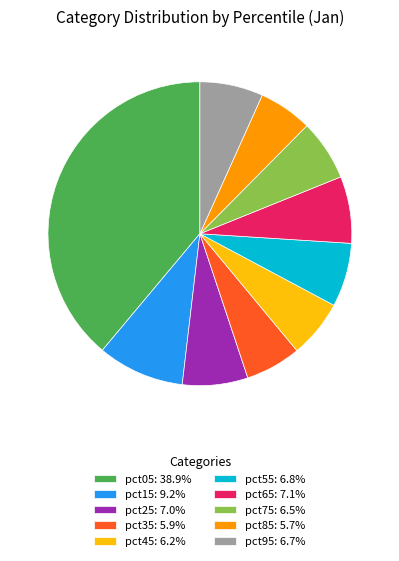

Which has a higher value, pct55 or pct15?

pct15